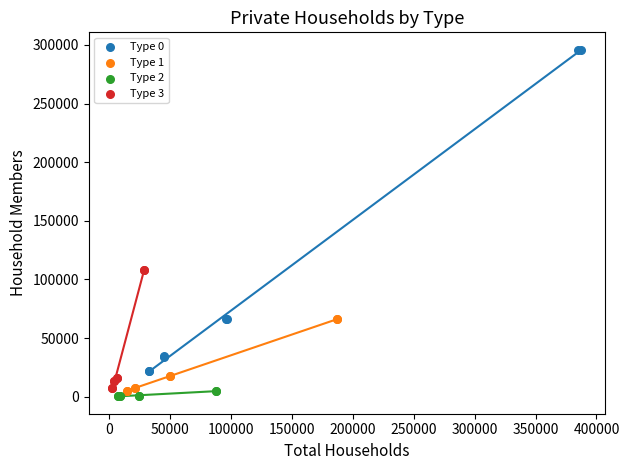

Which series contains the highest Y value?

Type 0